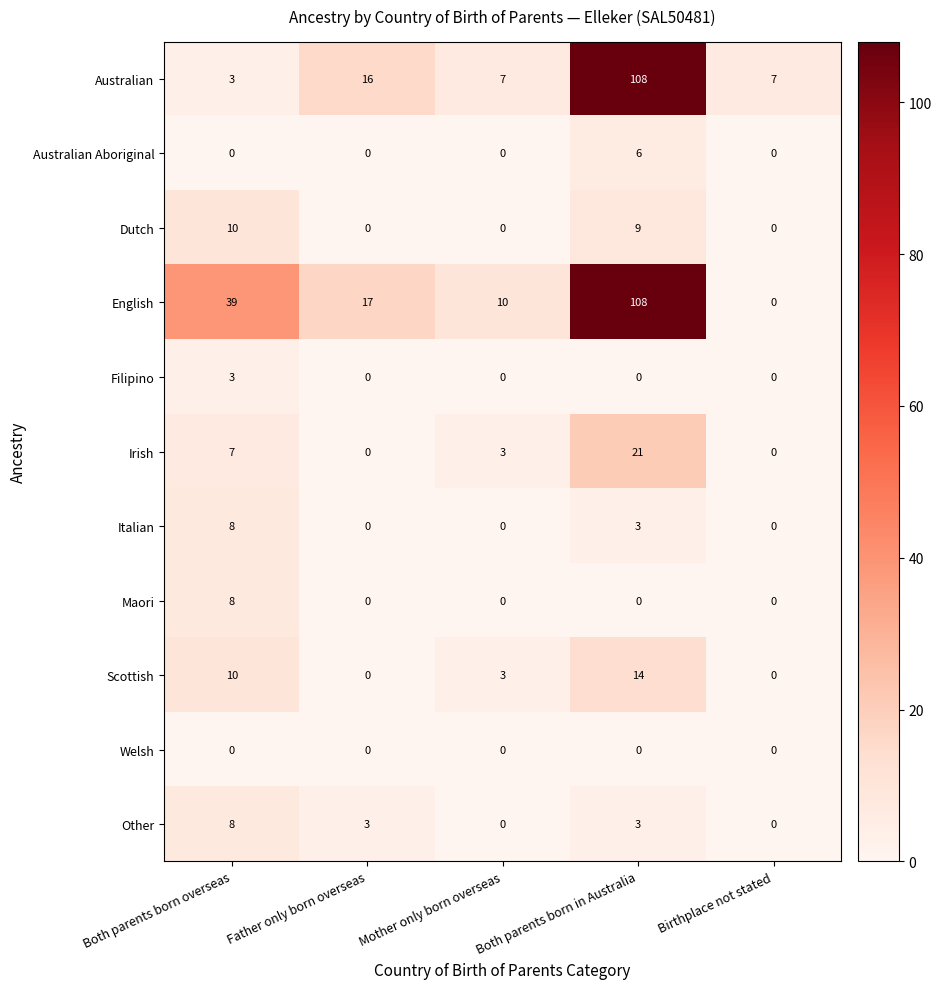

Which series has the widest spread of values?

English